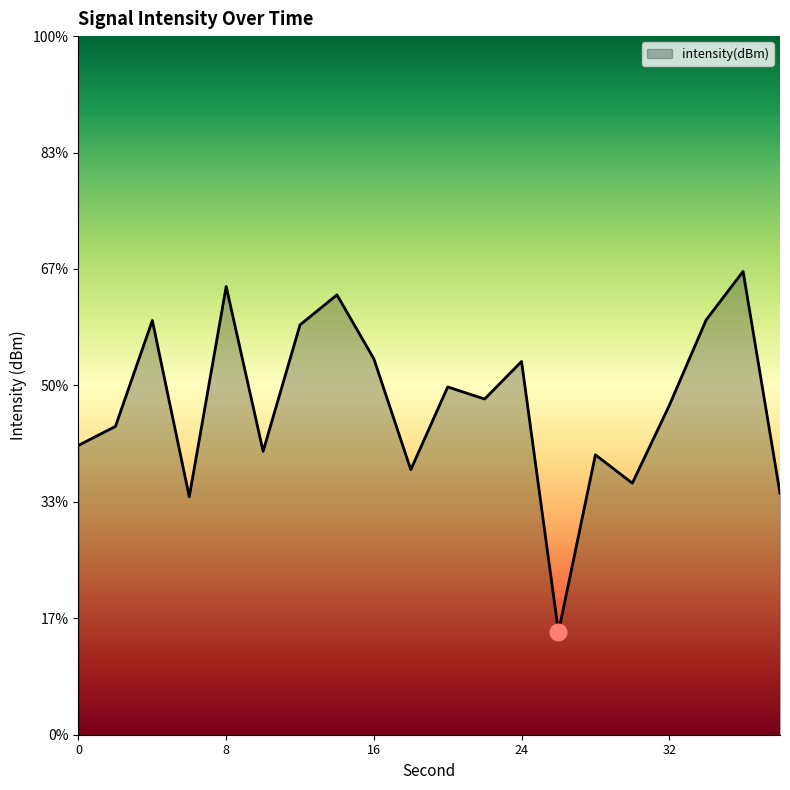

Which category has the lowest value across all series?

26